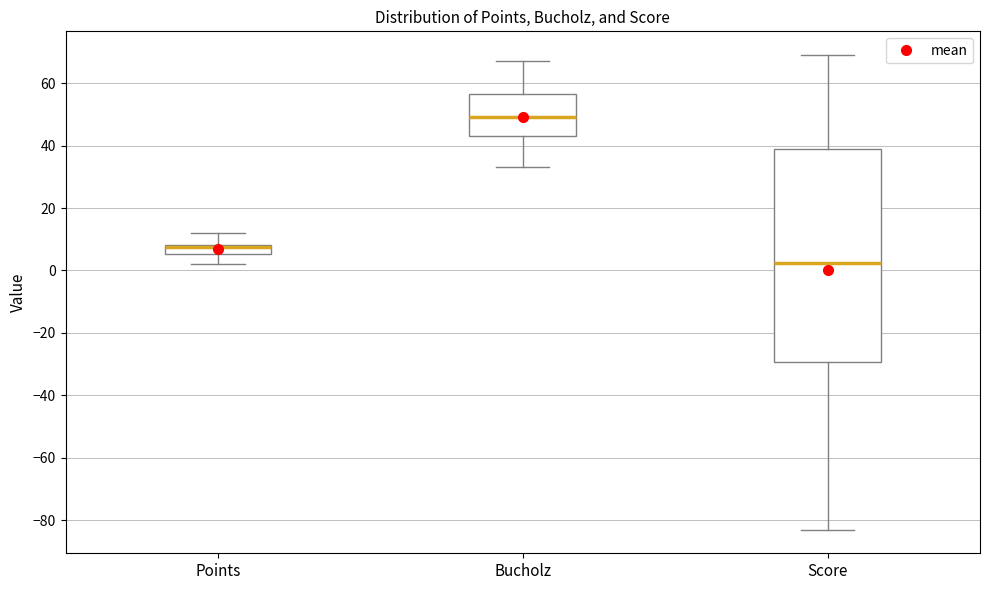

Where does the upper whisker of the box for Bucholz end on the y-axis? The values are not printed on the chart, so give them approximately, as read against the axis.

68